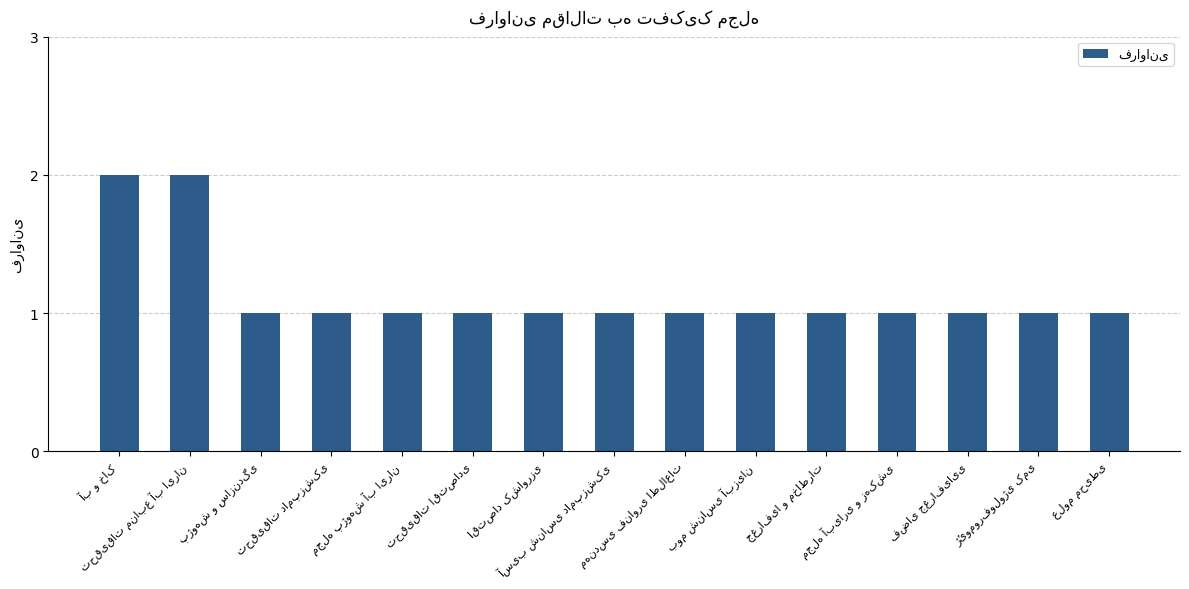

What is the value of the 1st bar from the left?

2